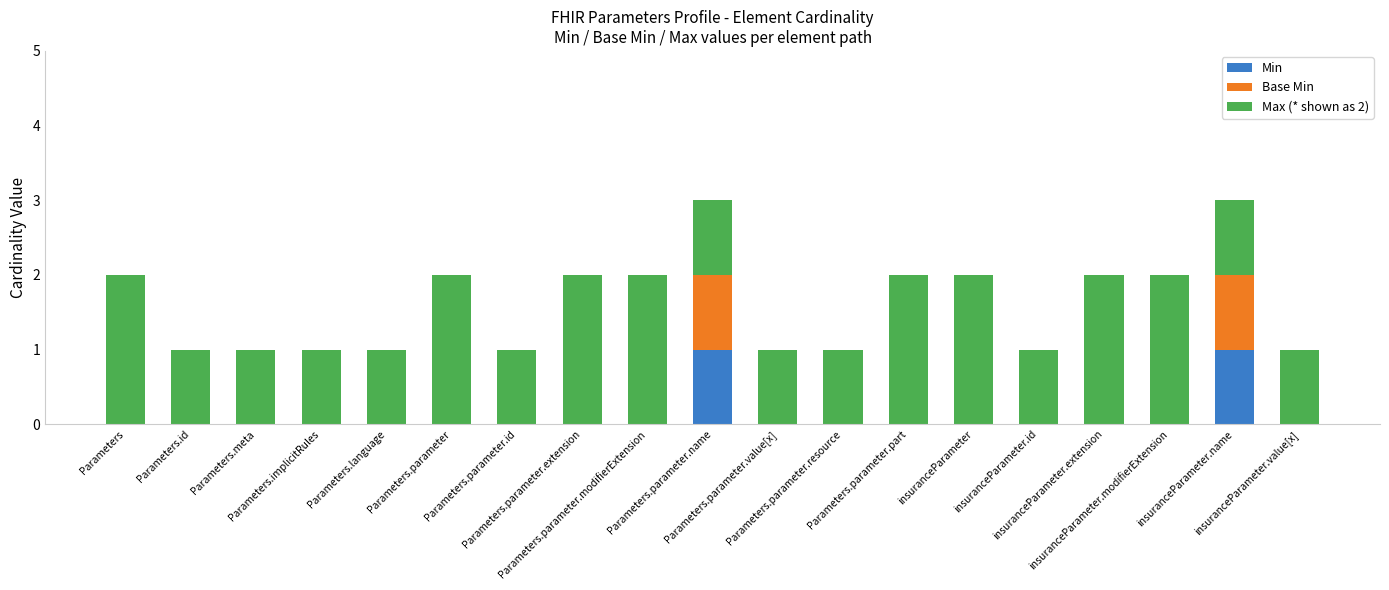

Is it true that Base Min equals 0 at Parameters.parameter.part?

False